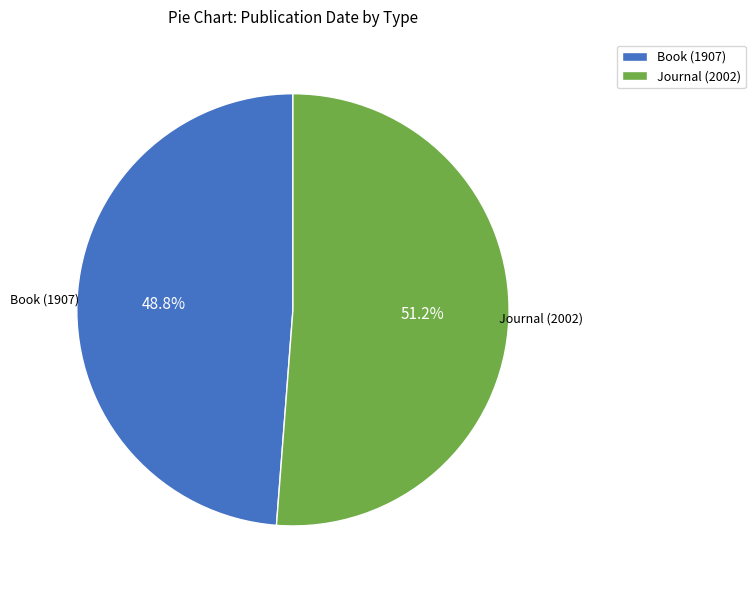

Is there a majority slice in this chart?

Yes